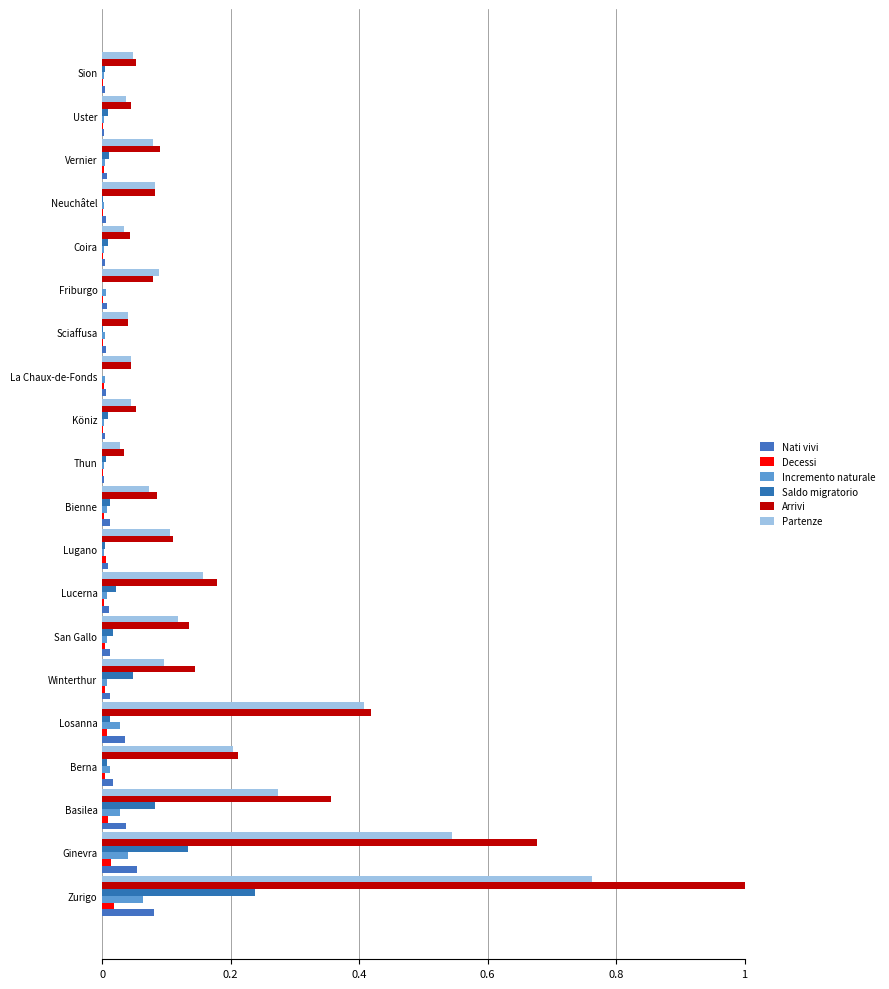

Which series has the largest total across all categories?

Arrivi